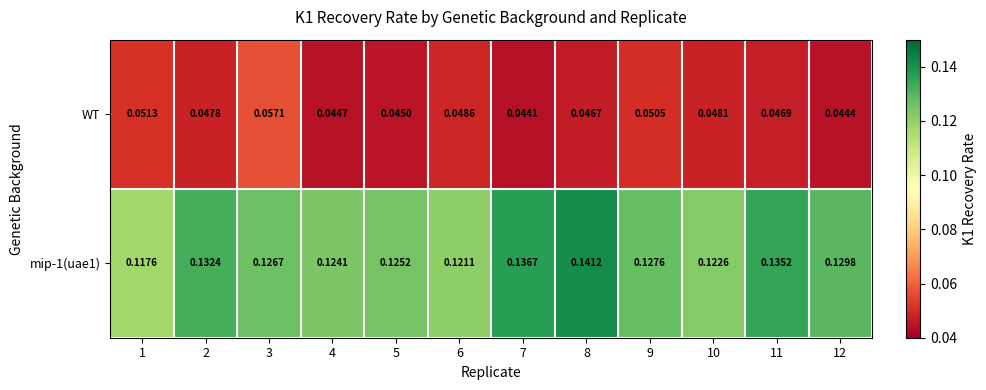

What is the total value across all series at 4?

0.2